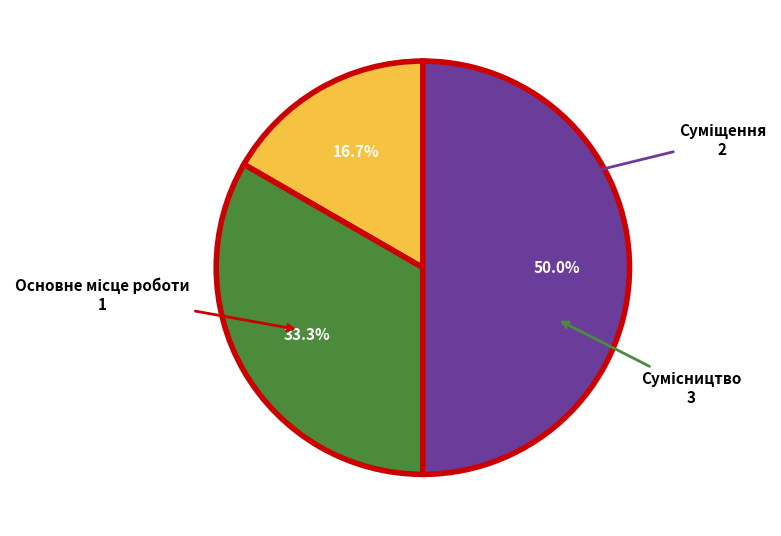

How many segments does this pie chart have?

3